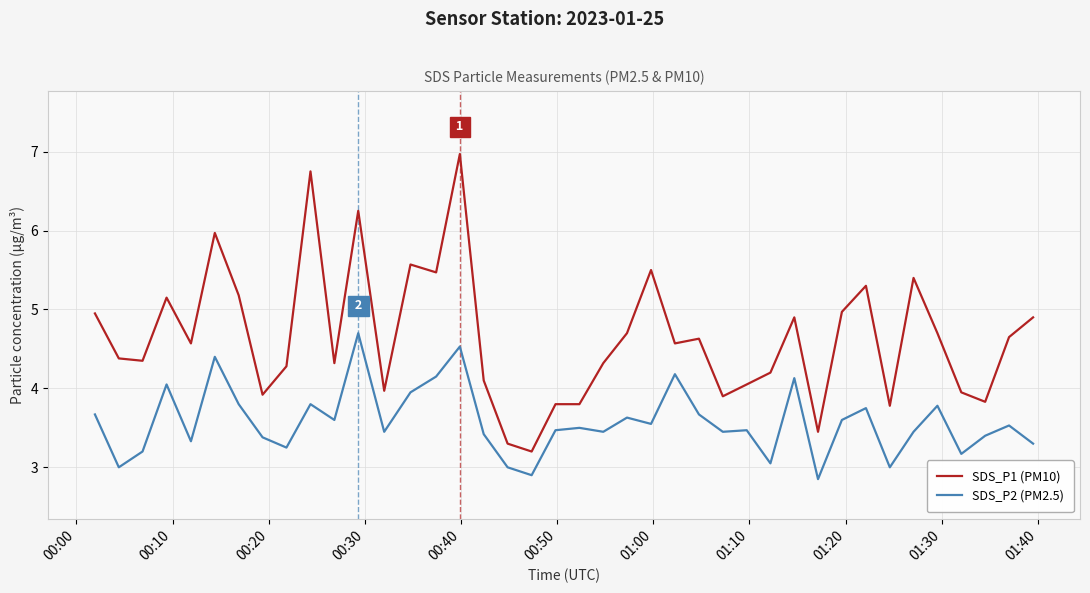

True or false: SDS_P1 (PM10) and SDS_P2 (PM2.5) intersect in this chart.

False